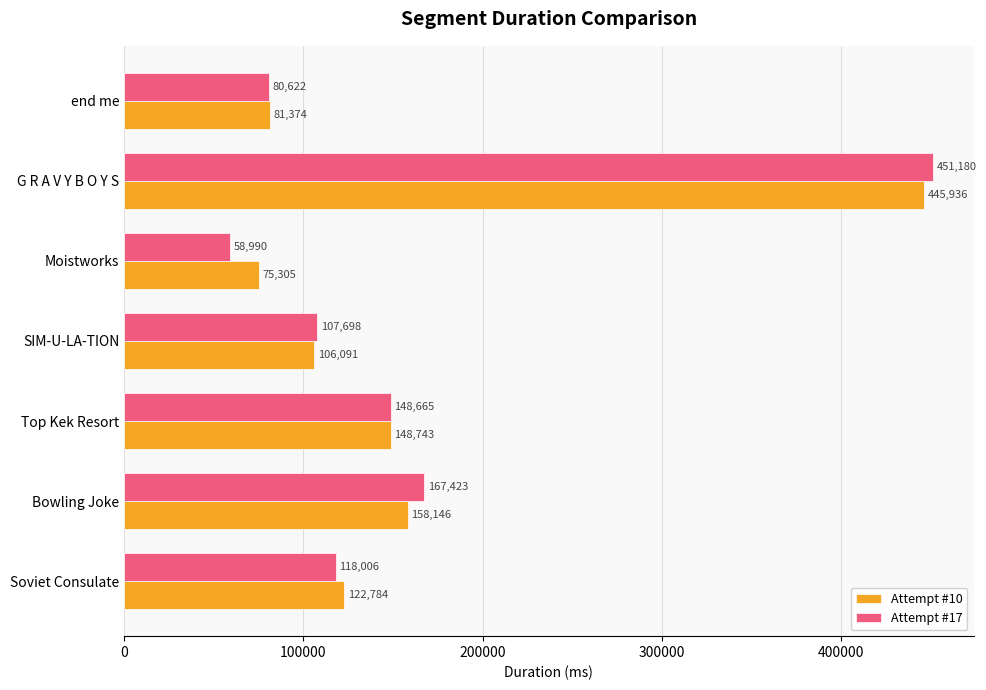

What is the sum of the Attempt #10 values at end me and Moistworks?

156679